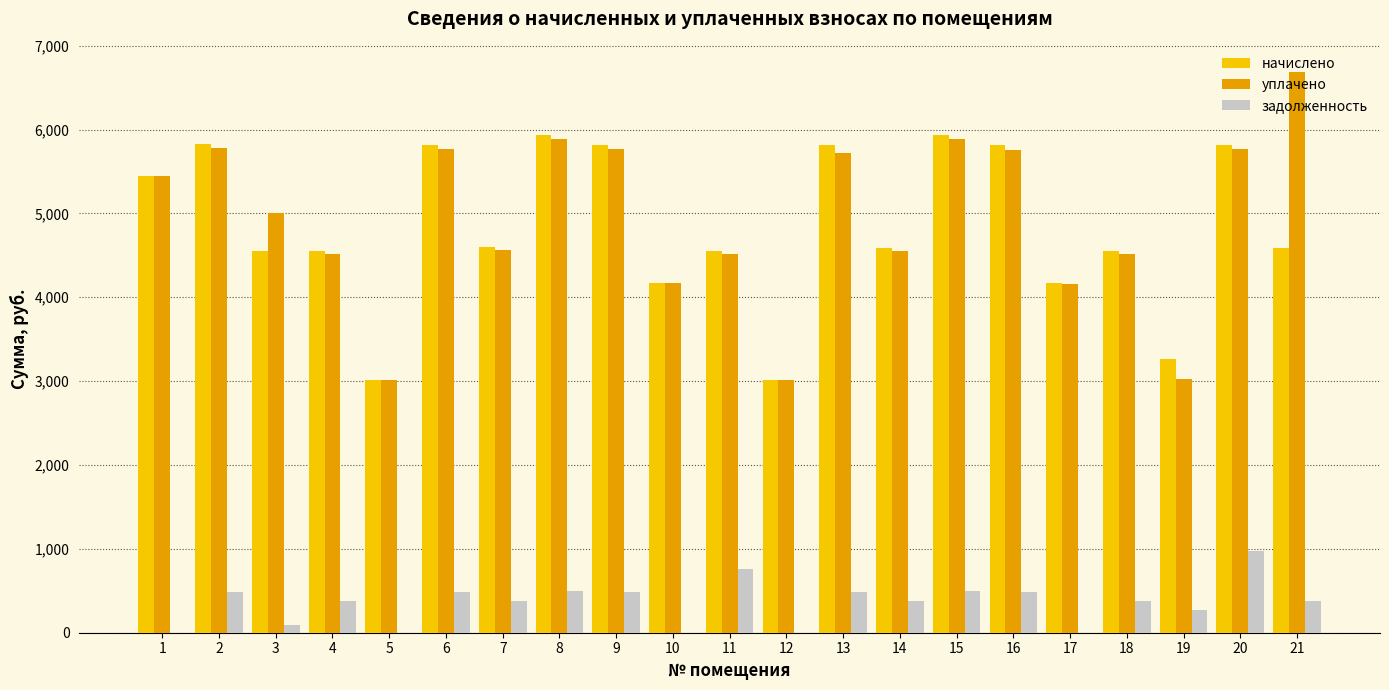

The уплачено series shows 4016.7 at 5. True or false?

False